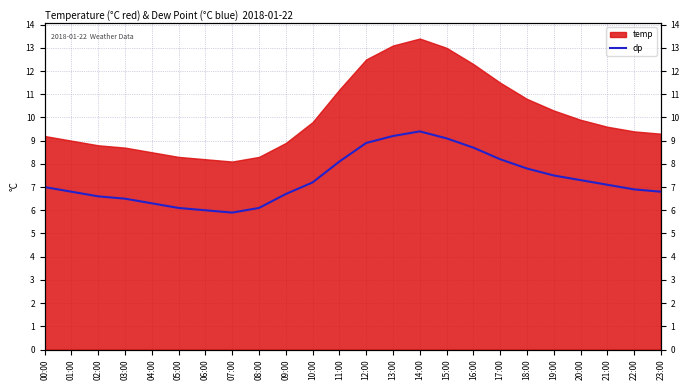

What is the smallest value displayed?

5.9